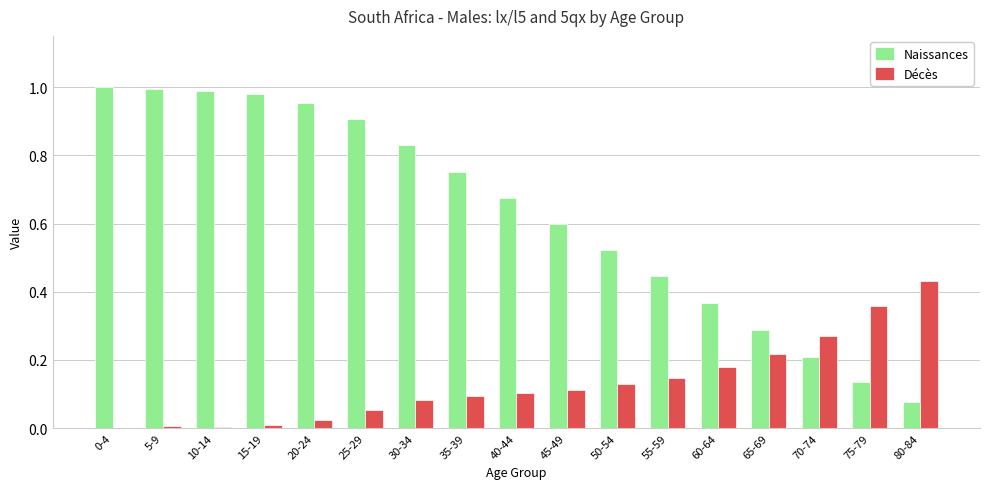

Which series has the largest total across all categories?

Naissances